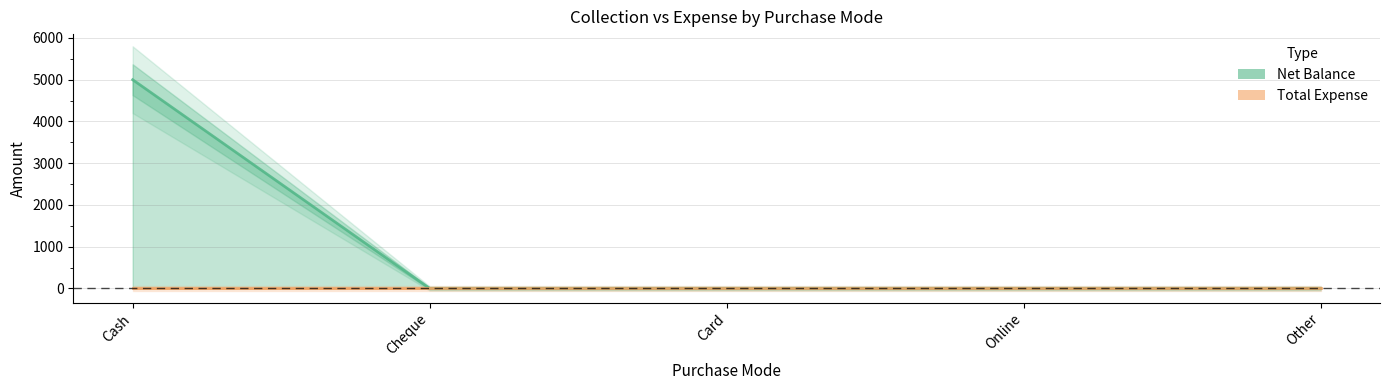

At which category is the sum across all series the highest?

Cash